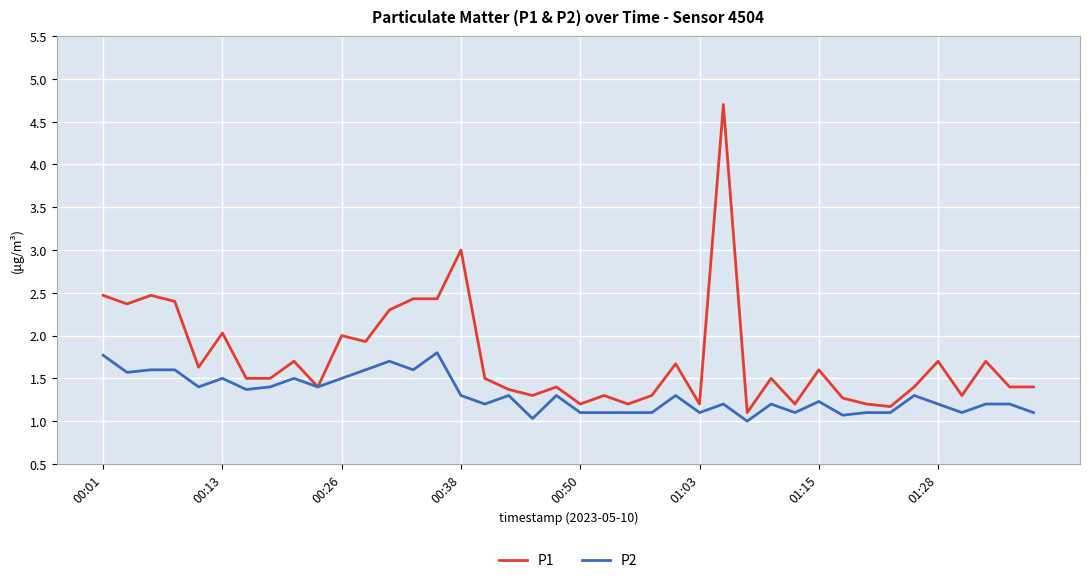

Which series has the largest range (max minus min)?

P1